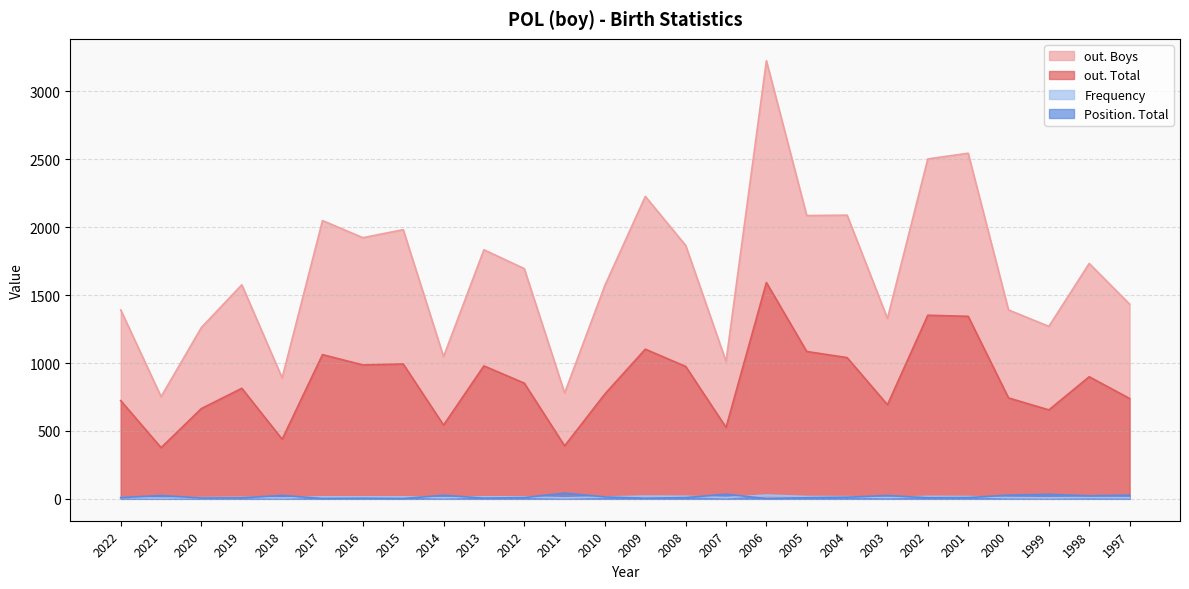

True or false: Frequency has a value of 16 at 2000.

False